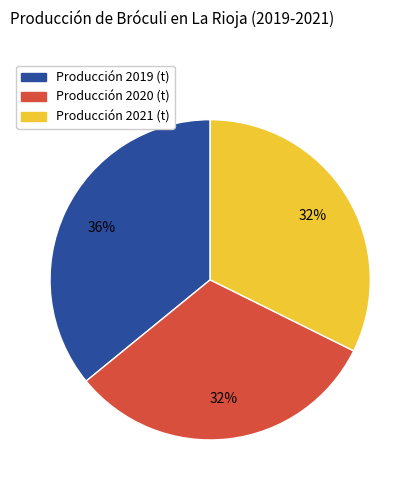

True or false: Producción 2021 (t) accounts for 45% of the total.

False